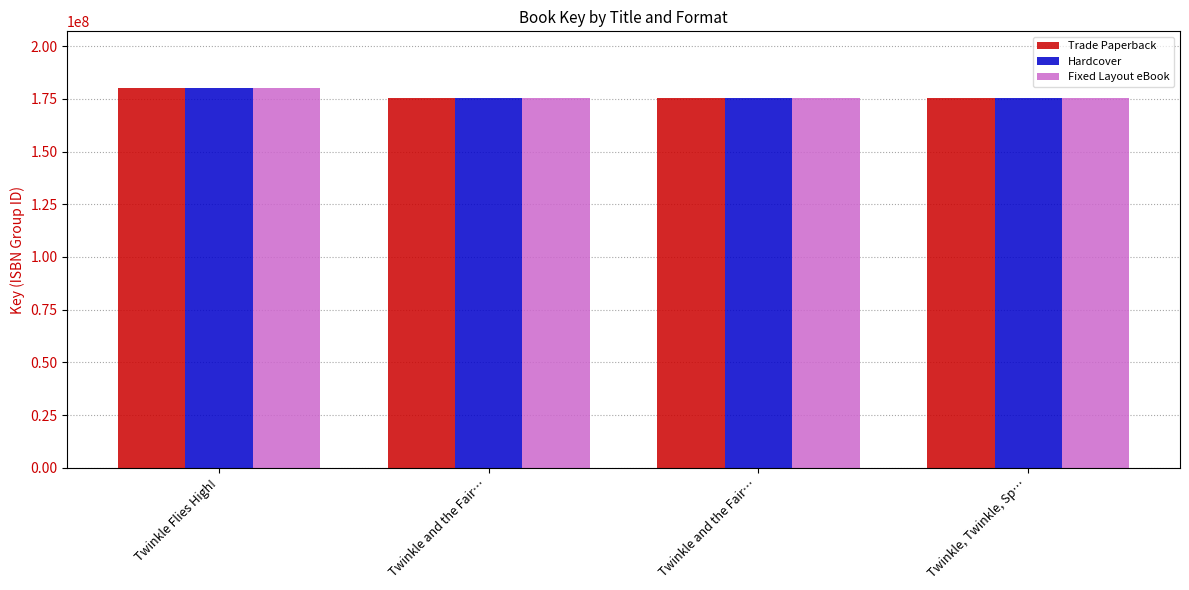

What is the value of the Fixed Layout eBook bar at the 1st from the left?

179984620